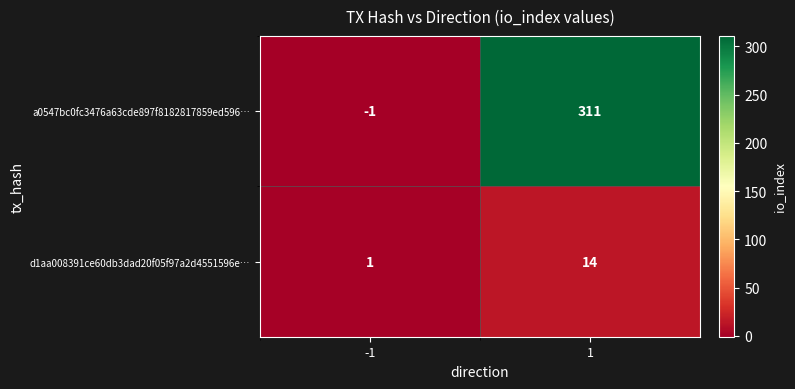

Which series has the largest total across all categories?

a0547bc0fc3476a63cde897f8182817859ed596…